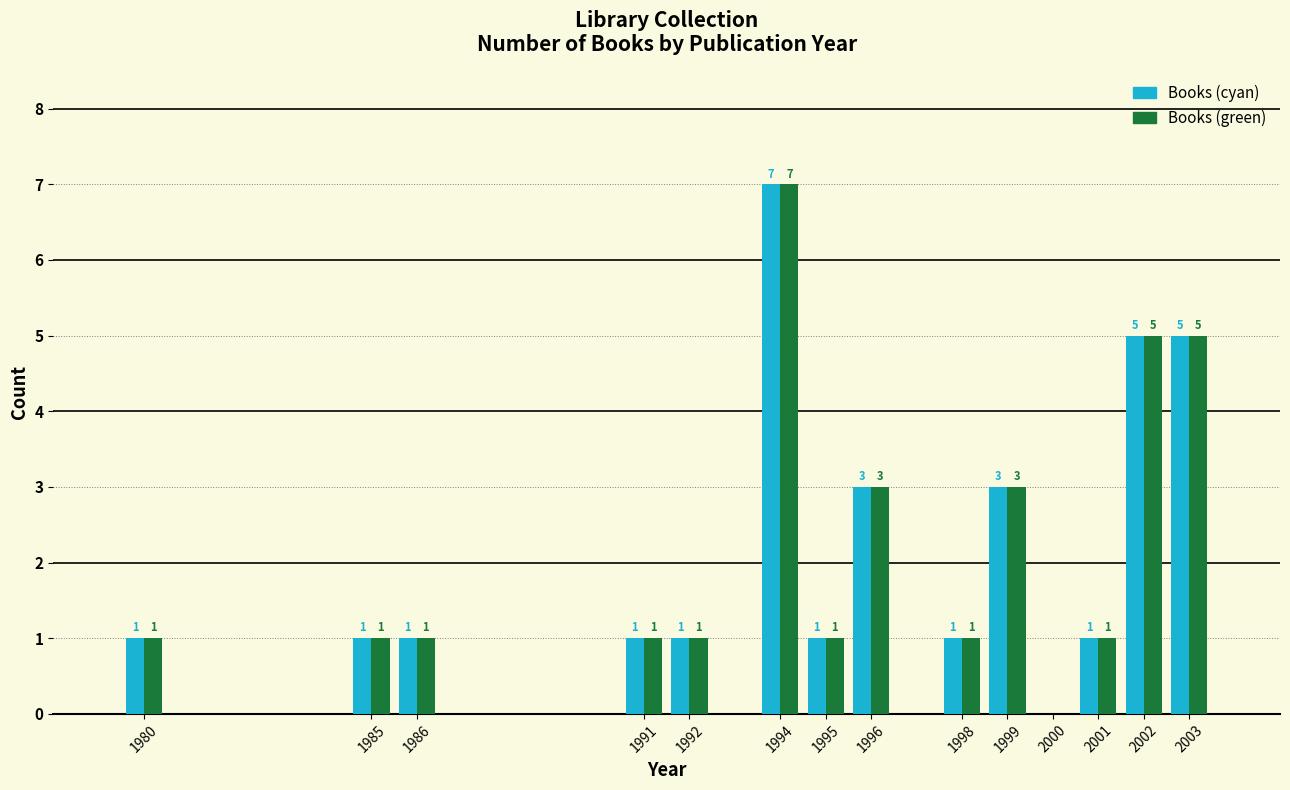

Reading left to right, what are all the values shown in this chart?

Books (cyan): 1980=1	1985=1	1986=1	1991=1	1992=1	1994=7	1995=1	1996=3	1998=1	1999=3	2000=0	2001=1	2002=5	2003=5
Books (green): 1980=1	1985=1	1986=1	1991=1	1992=1	1994=7	1995=1	1996=3	1998=1	1999=3	2000=0	2001=1	2002=5	2003=5